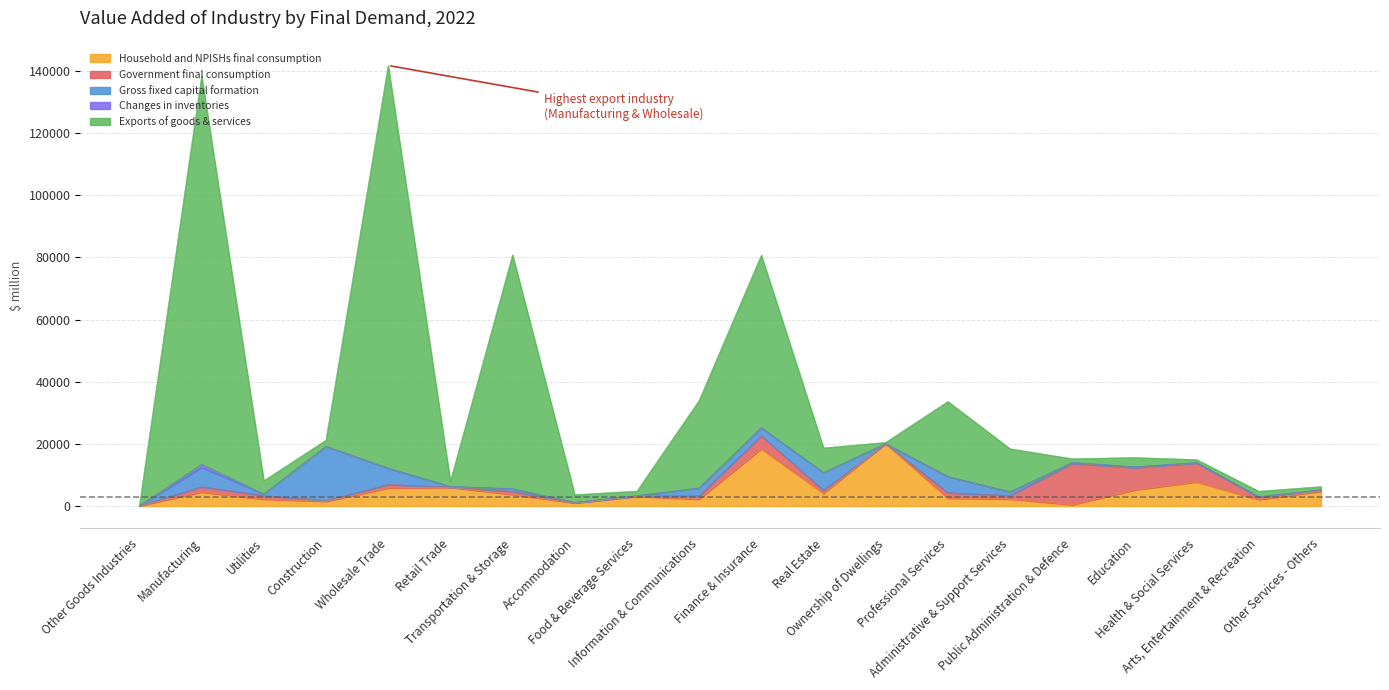

What is the spread (max minus min) of values at Construction?

17476.2